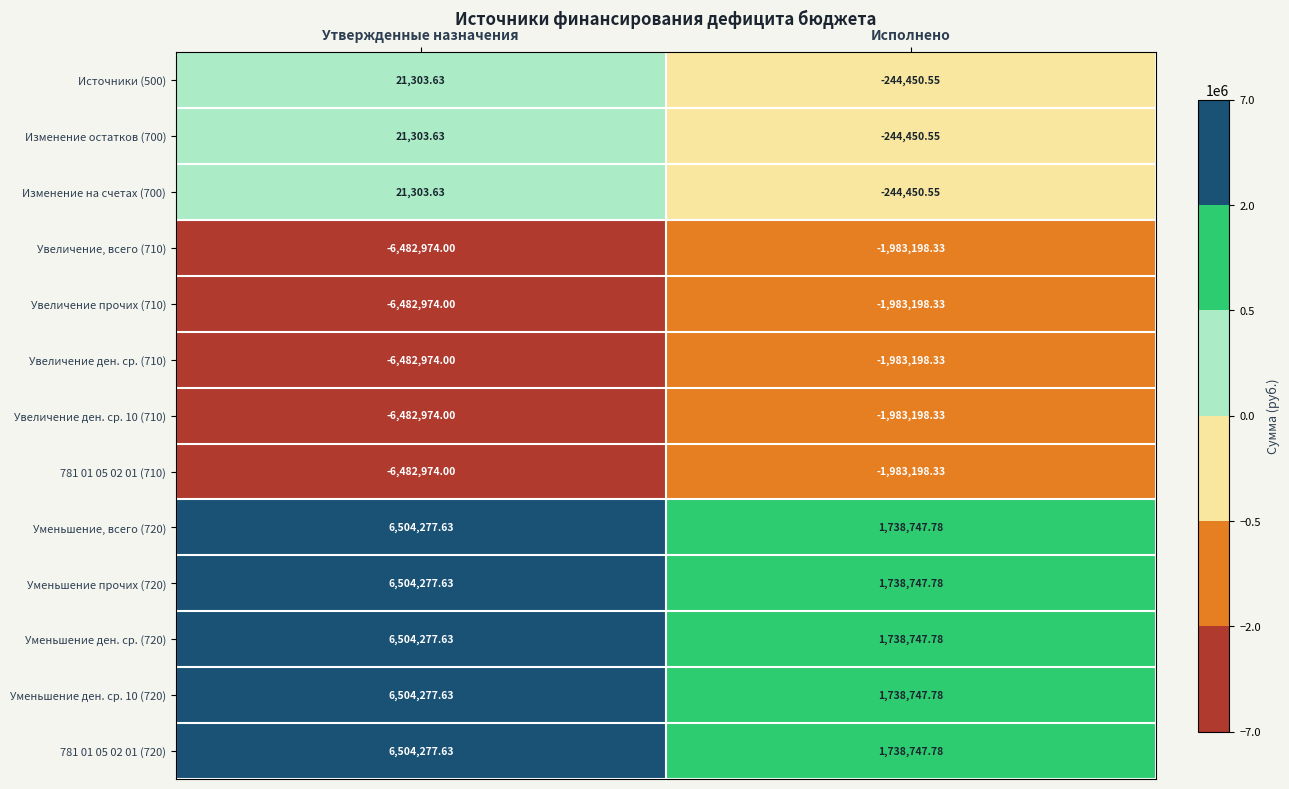

Which label corresponds to the smallest value in the chart?

Утвержденные назначения